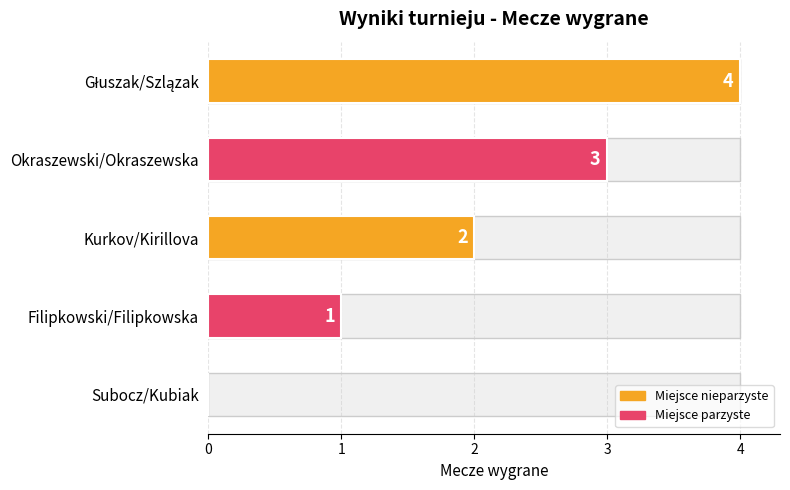

What is the maximum value shown in the chart?

4